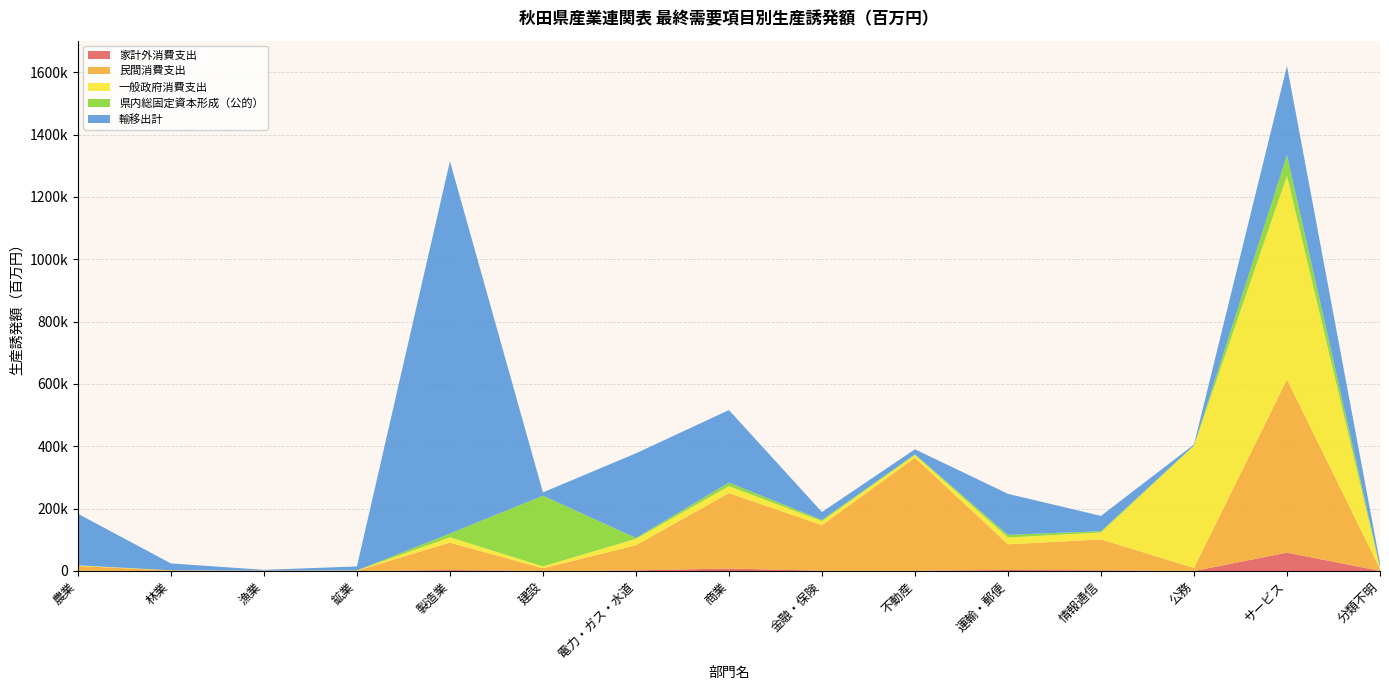

Reading left to right, extract all data points from this chart.

家計外消費支出: 332	49	40	28	2838	244	1767	8059	720	909	3156	2189	93	58827	375
民間消費支出: 15595	1867	836	1325	88106	8517	80975	241787	146405	362548	82563	99020	9969	555656	6616
一般政府消費支出: 1804	263	181	329	17164	6093	20298	22108	12898	8801	21733	22281	391875	652941	3962
県内総固定資本形成（公的）: 446	114	23	173	12188	226762	3064	11615	3656	2031	8599	4104	753	66552	3052
輸移出計: 165451	22012	2671	12796	1193978	10543	271391	232617	25508	16140	131444	49174	3016	286082	12231